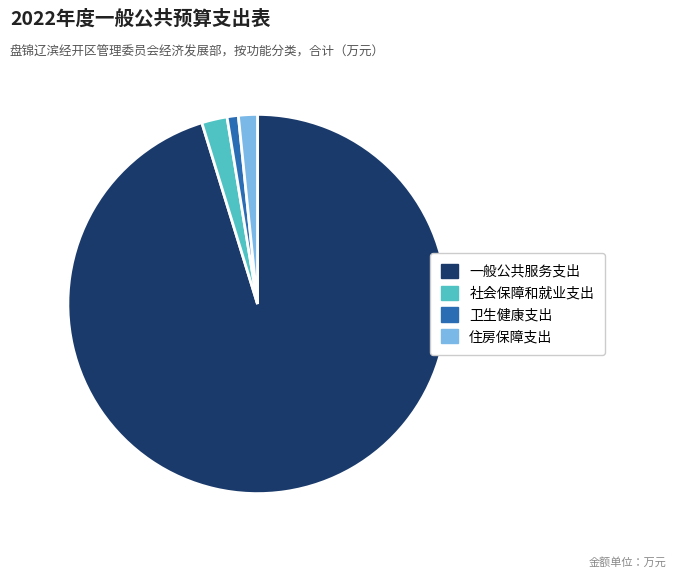

Rank the categories by value from lowest to highest.

卫生健康支出, 住房保障支出, 社会保障和就业支出, 一般公共服务支出